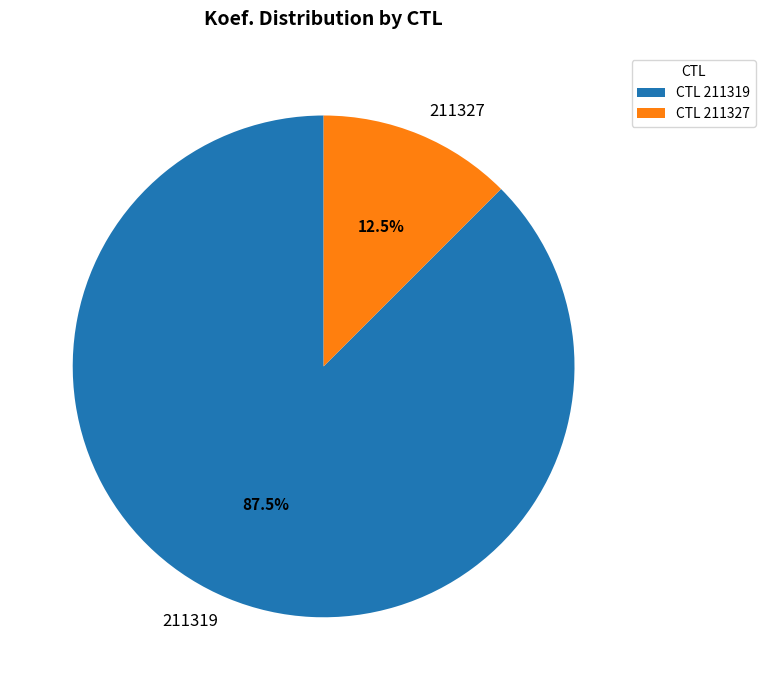

What portion of the pie excludes 211319?

12.5%